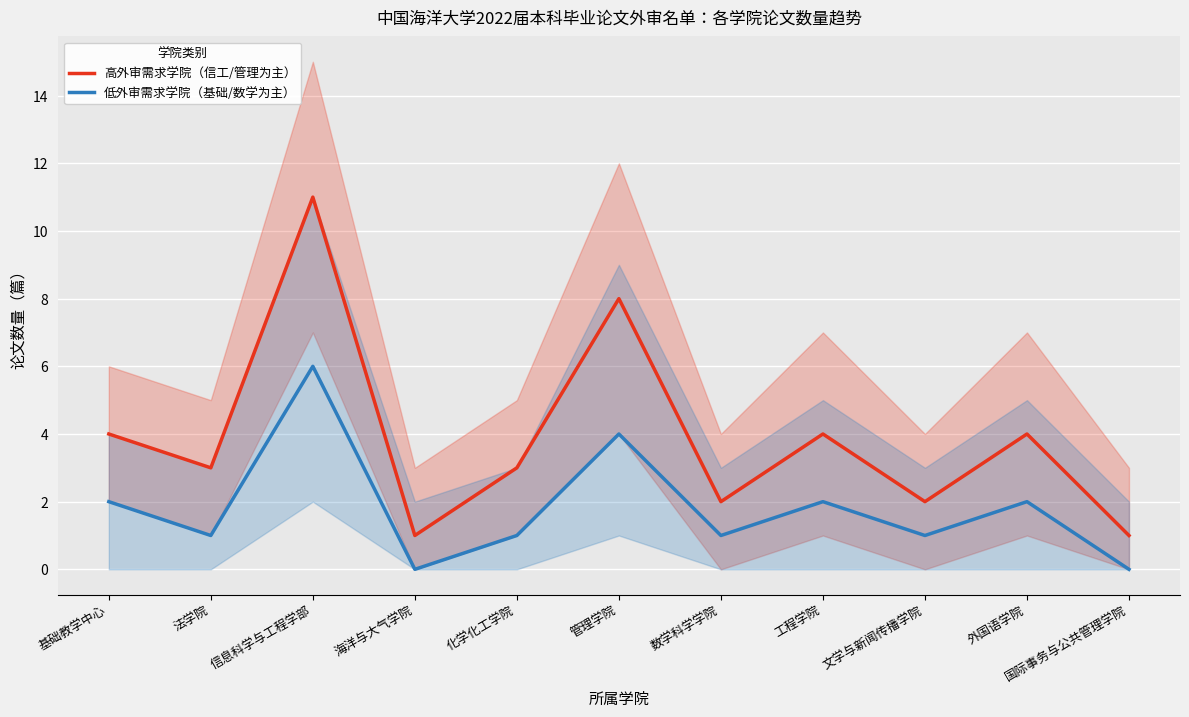

What is the average value of the 高外审需求学院（信工/管理为主） series?

4